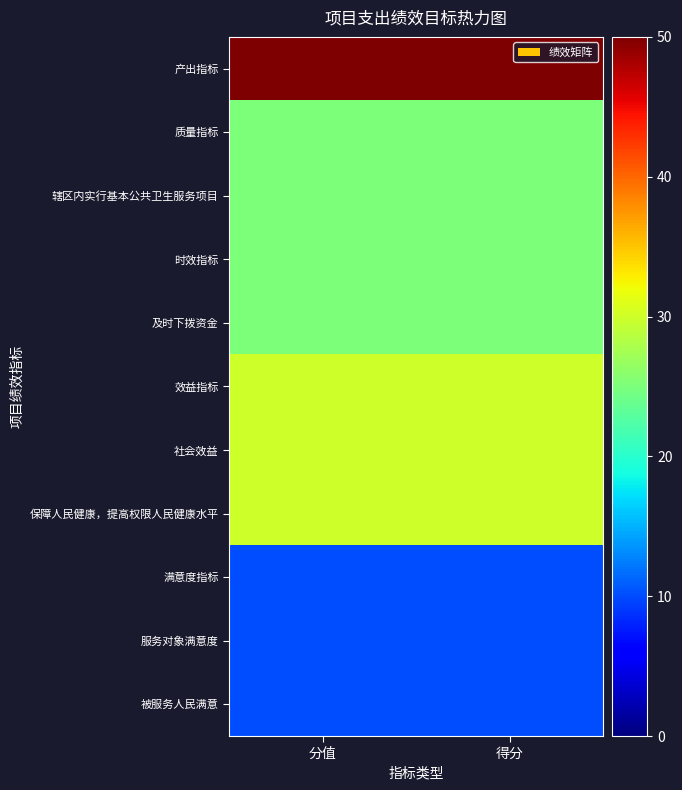

Reading left to right, list all the values displayed in this chart.

产出指标: 分值=50	得分=50
质量指标: 分值=25	得分=25
辖区内实行基本公共卫生服务项目: 分值=25	得分=25
时效指标: 分值=25	得分=25
及时下拨资金: 分值=25	得分=25
效益指标: 分值=30	得分=30
社会效益: 分值=30	得分=30
保障人民健康，提高权限人民健康水平: 分值=30	得分=30
满意度指标: 分值=10	得分=10
服务对象满意度: 分值=10	得分=10
被服务人民满意: 分值=10	得分=10